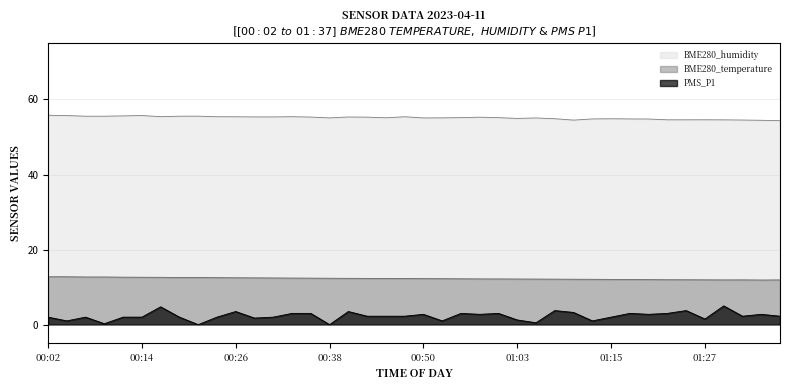

True or false: PMS_P1 and BME280_temperature cross at least once.

False